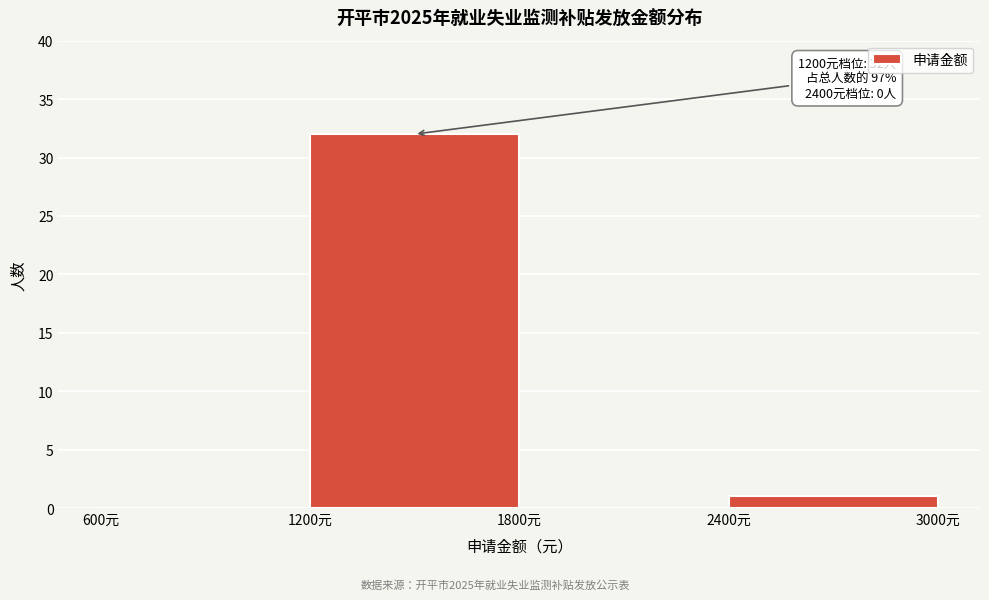

Over which range of the x-axis is the bar tallest?

1200 to 1800